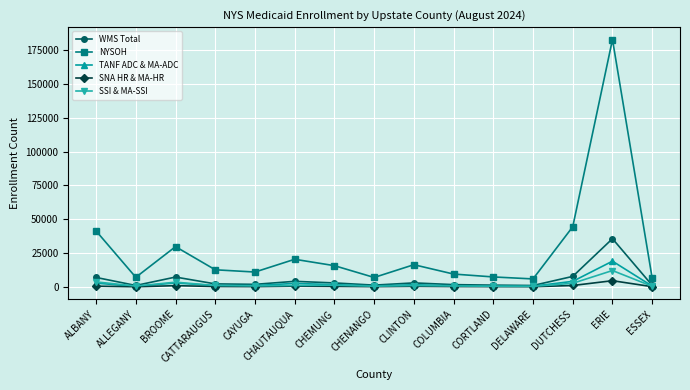

Where is NYSOH nearest to the value 94439?

DUTCHESS